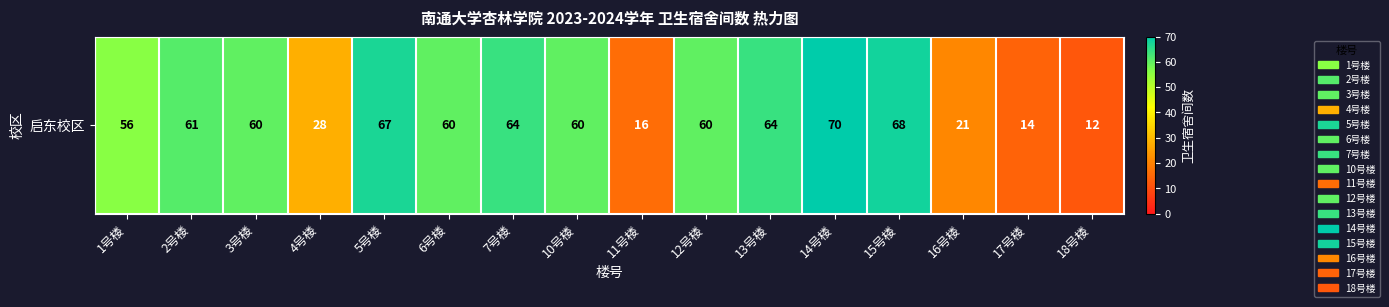

Rank the categories by value from highest to lowest.

14号楼, 15号楼, 5号楼, 7号楼, 13号楼, 2号楼, 3号楼, 6号楼, 10号楼, 12号楼, 1号楼, 4号楼, 16号楼, 11号楼, 17号楼, 18号楼